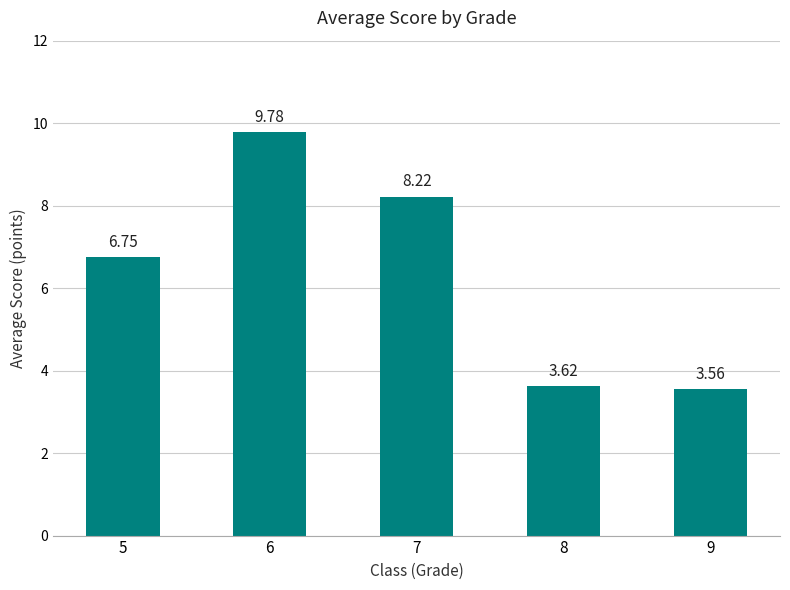

At which category does the chart reach its minimum across all series?

9